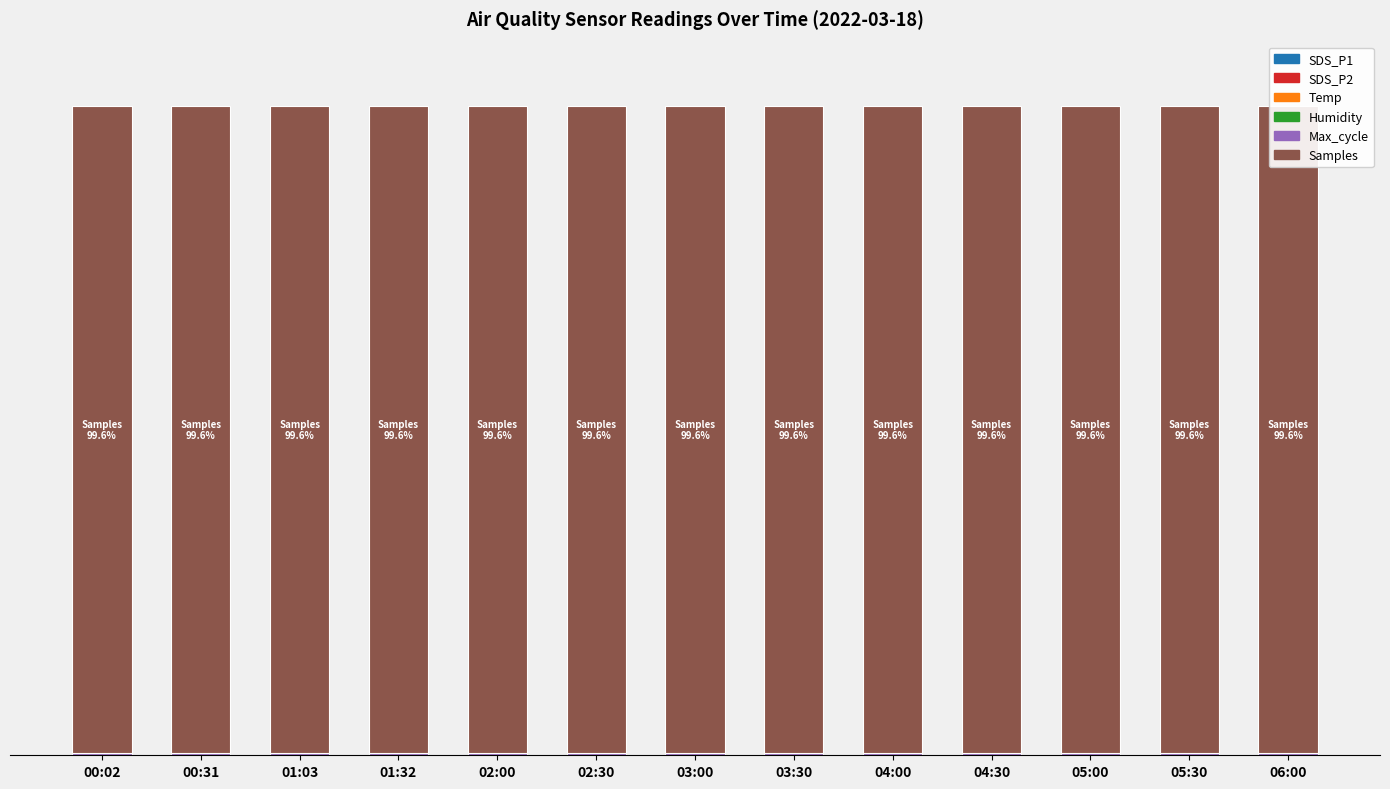

At which label is Temp closest to 0?

01:03